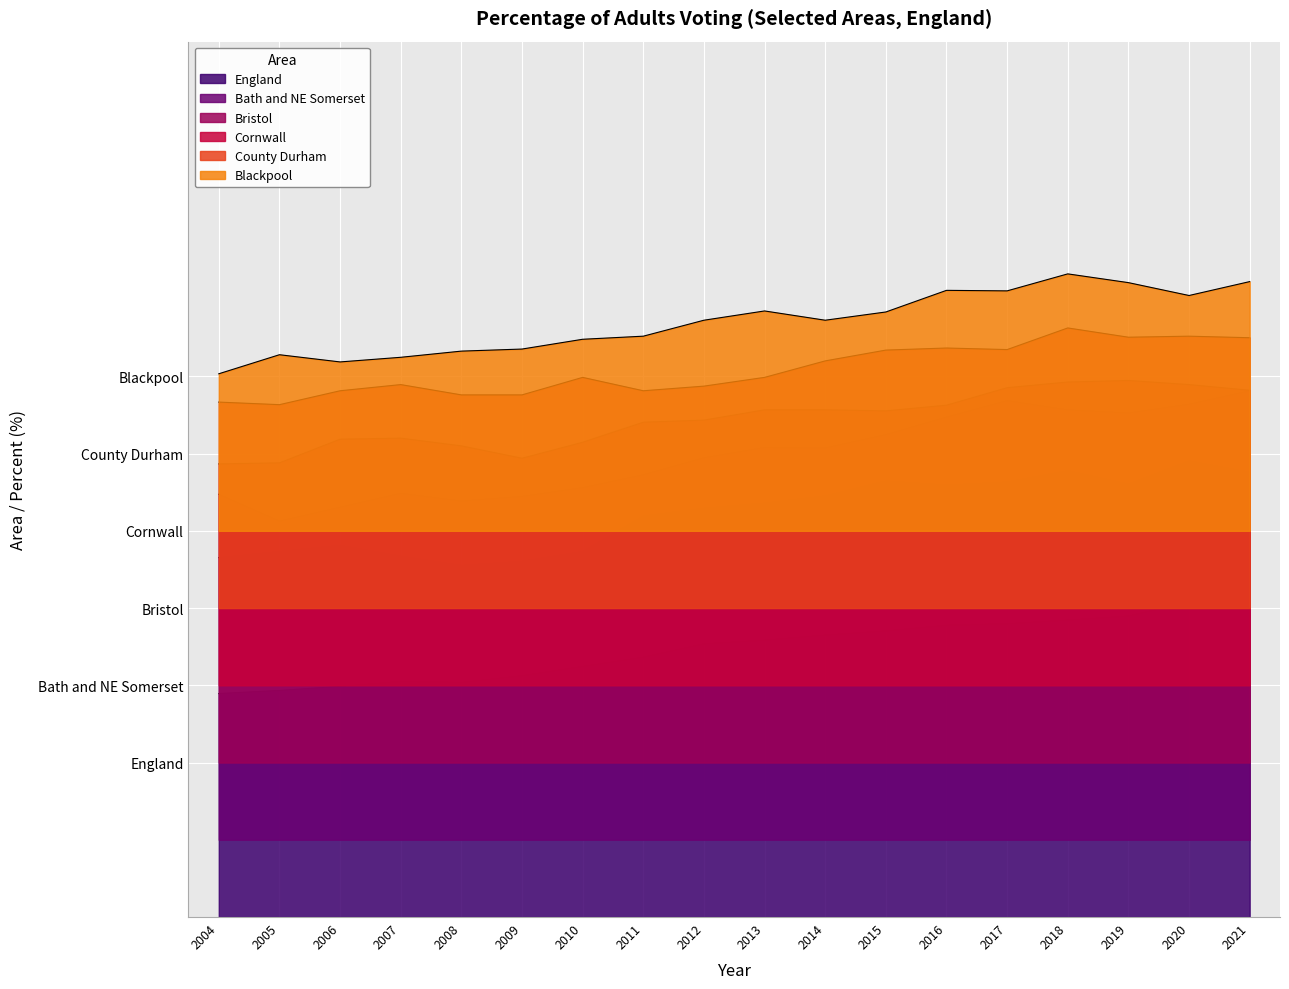

Reading left to right, transcribe all the data shown in this chart.

England: 43.4	44.0	44.8	45.8	45.6	46.9	48.7	50.5	53.1	53.8	54.8	55.6	56.7	57.0	57.7	58.5	61.2	61.3
Bath and NE Somerset: 69.8	71.0	72.2	70.1	68.3	69.1	71.0	77.9	79.4	80.4	81.8	84.7	83.9	84.5	86.7	84.1	88.6	86.4
Bristol: 82.1	76.9	79.6	82.3	80.8	81.7	83.4	85.9	89.2	91.2	91.1	93.7	97.1	100.3	98.5	97.9	99.6	102.2
Cornwall: 88.0	88.2	92.8	93.0	91.5	89.1	92.2	96.1	96.5	98.5	98.5	98.3	99.4	102.8	103.9	104.2	103.4	102.3
County Durham: 100.0	99.5	102.2	103.4	101.4	101.4	104.8	102.2	103.1	104.8	108.0	110.1	110.5	110.2	114.4	112.6	112.8	112.5
Blackpool: 105.5	109.2	107.8	108.7	109.9	110.3	112.2	112.8	115.9	117.7	115.9	117.5	121.7	121.6	124.9	123.2	120.7	123.4